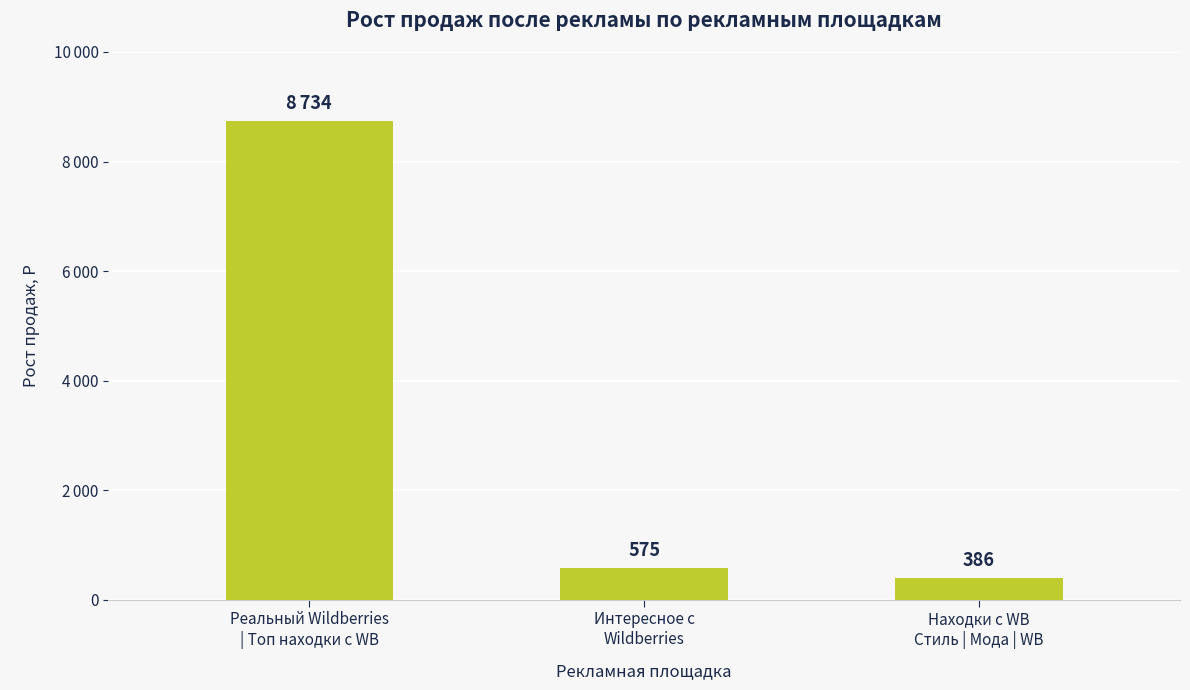

Does the chart contain any negative values?

No